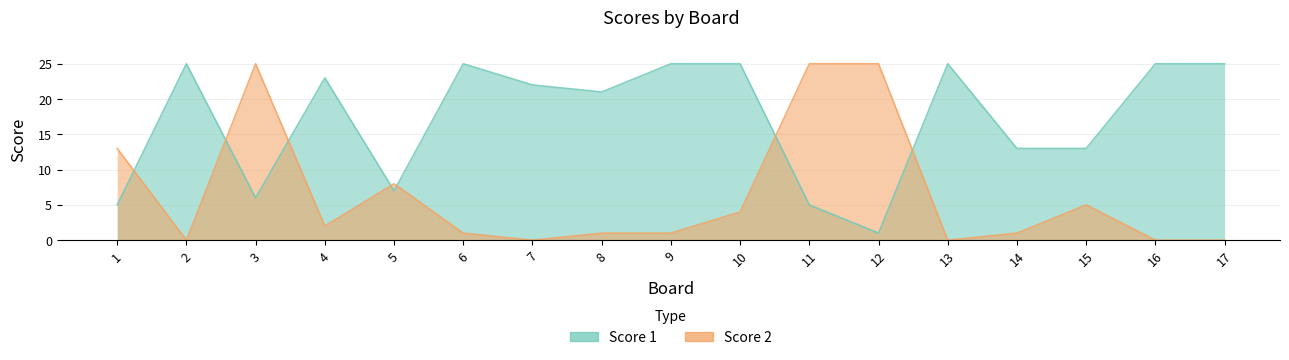

How many lines are shown in the chart?

2